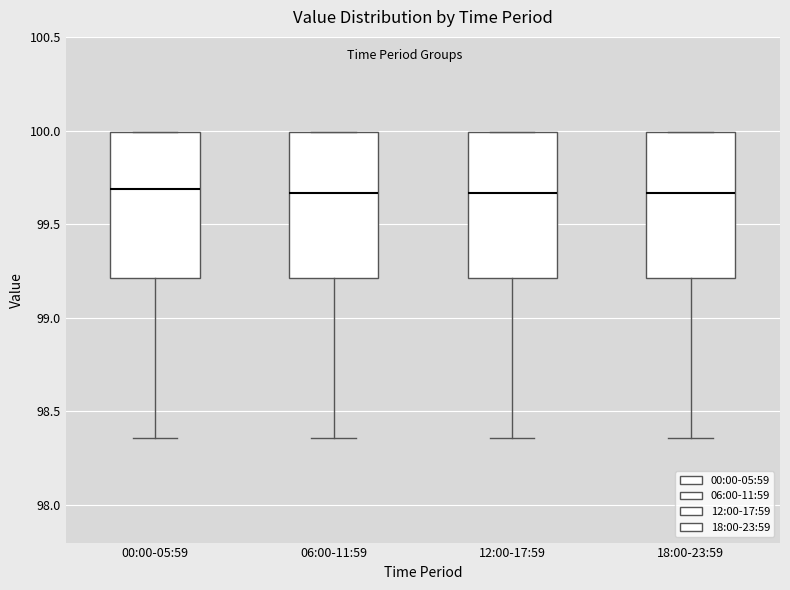

Reading left to right, transcribe this box plot: for each box, give where its median line is, the range the box spans, and where its two whiskers end, as read against the y-axis. The values are not printed on the chart, so give them approximately, as read against the axis.

00:00-05:59: median 99.70, box 99.20 to 100.00, whiskers 98.35 to 100.00
06:00-11:59: median 99.65, box 99.20 to 100.00, whiskers 98.35 to 100.00
12:00-17:59: median 99.65, box 99.20 to 100.00, whiskers 98.35 to 100.00
18:00-23:59: median 99.65, box 99.20 to 100.00, whiskers 98.35 to 100.00